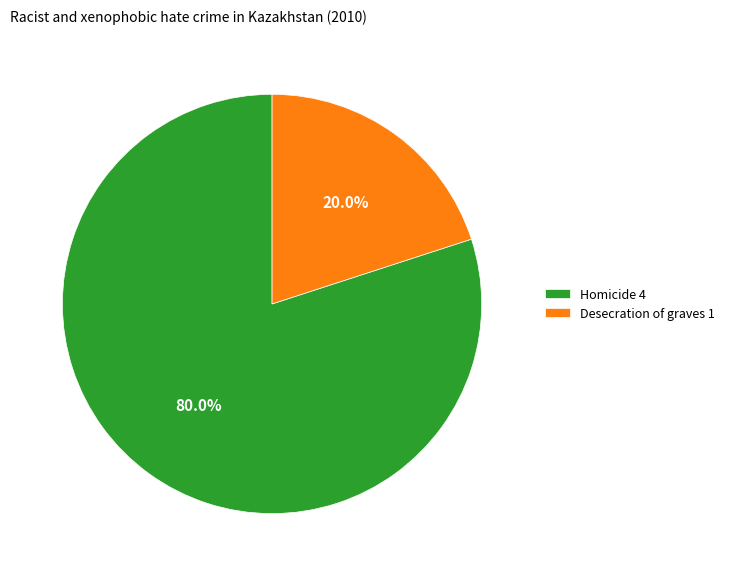

How much of the chart is everything except Desecration of graves?

80.0%